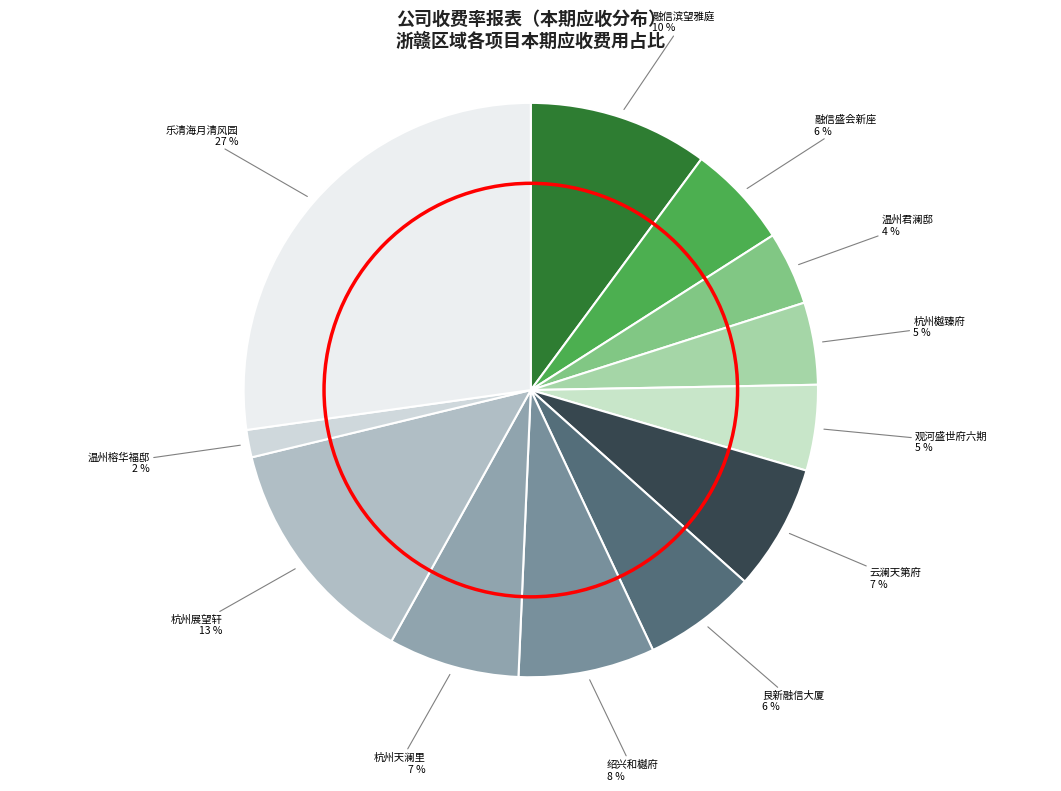

Which category has the biggest portion of the pie?

乐清海月清风园